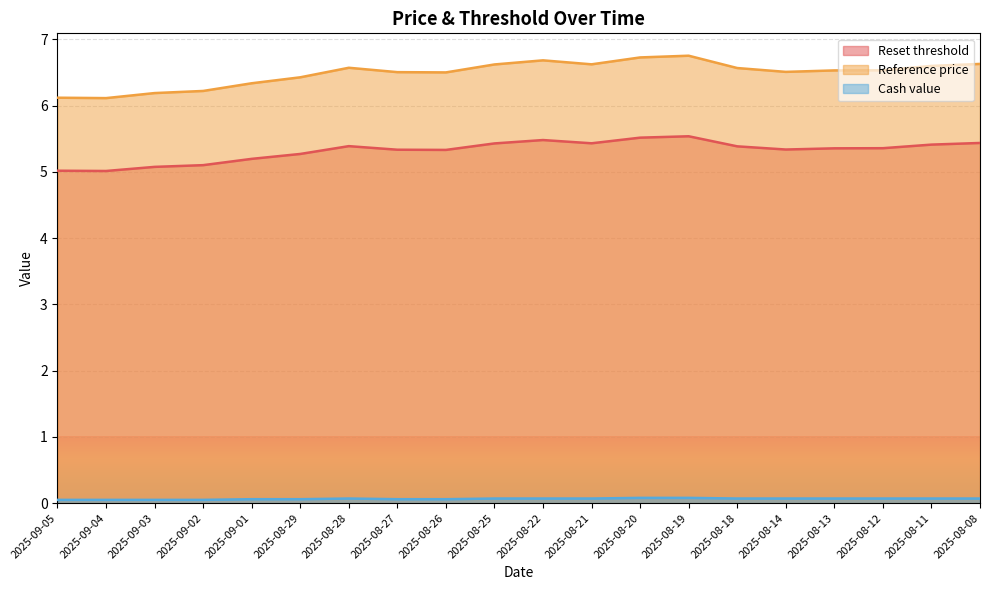

Count the number of categories in the chart.

20